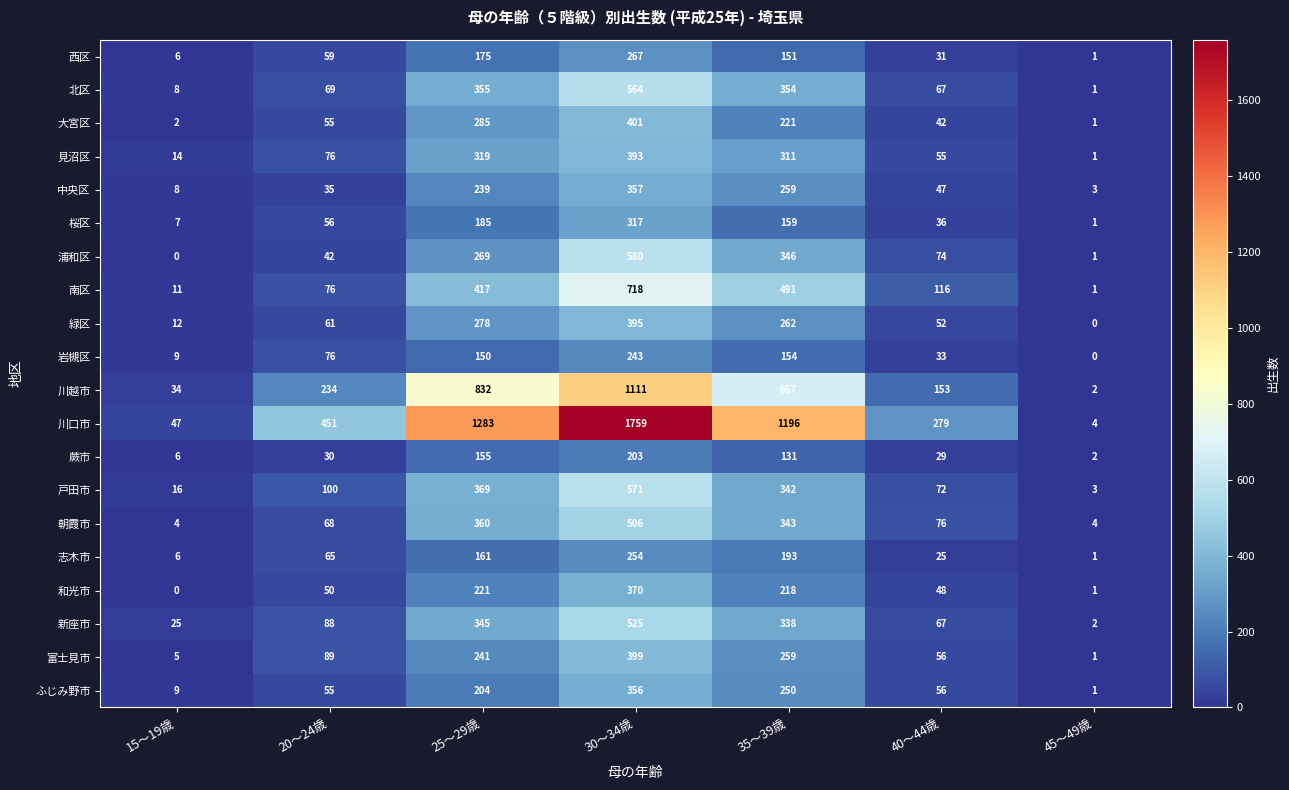

Is it true that 桜区 equals 159 at 35～39歳?

True